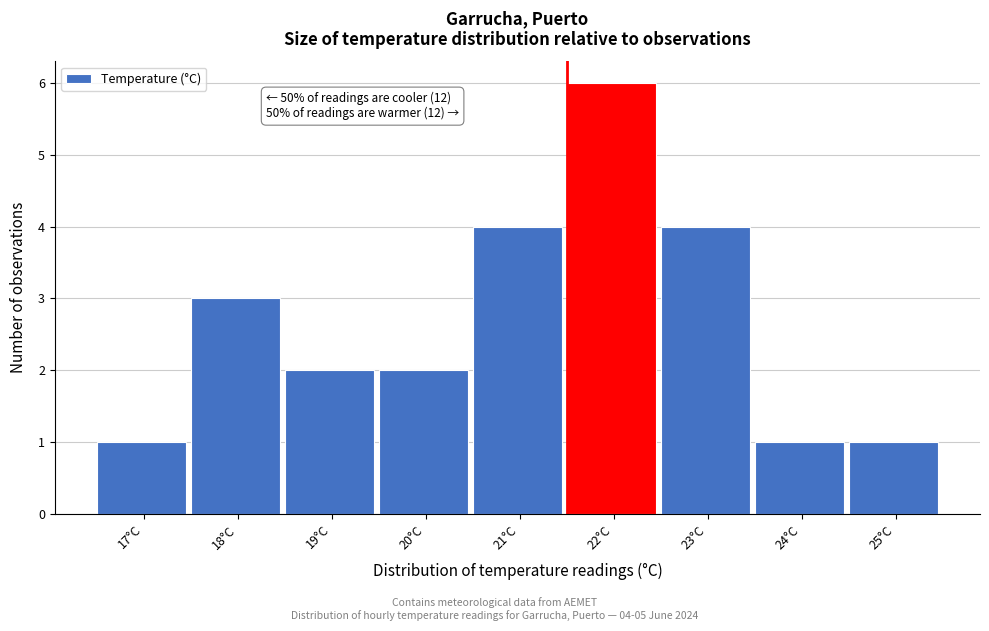

Reading left to right, extract all data points from this chart.

1	3	2	2	4	6	4	1	1